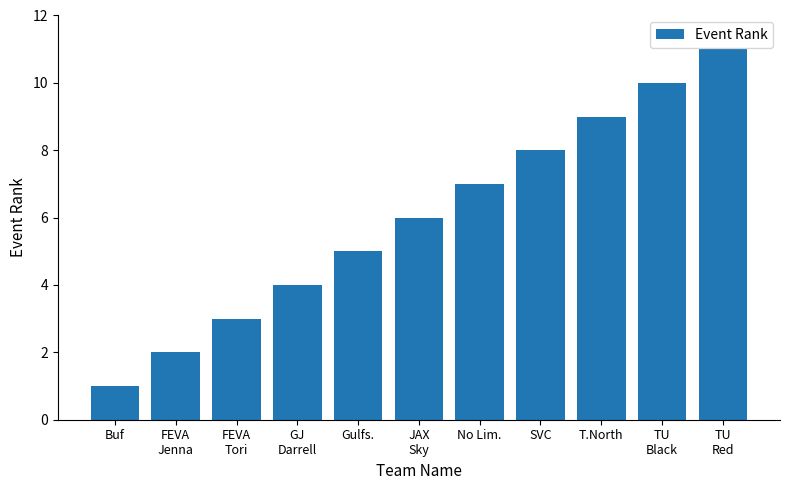

Which category has the highest value across all series?

TU
Red